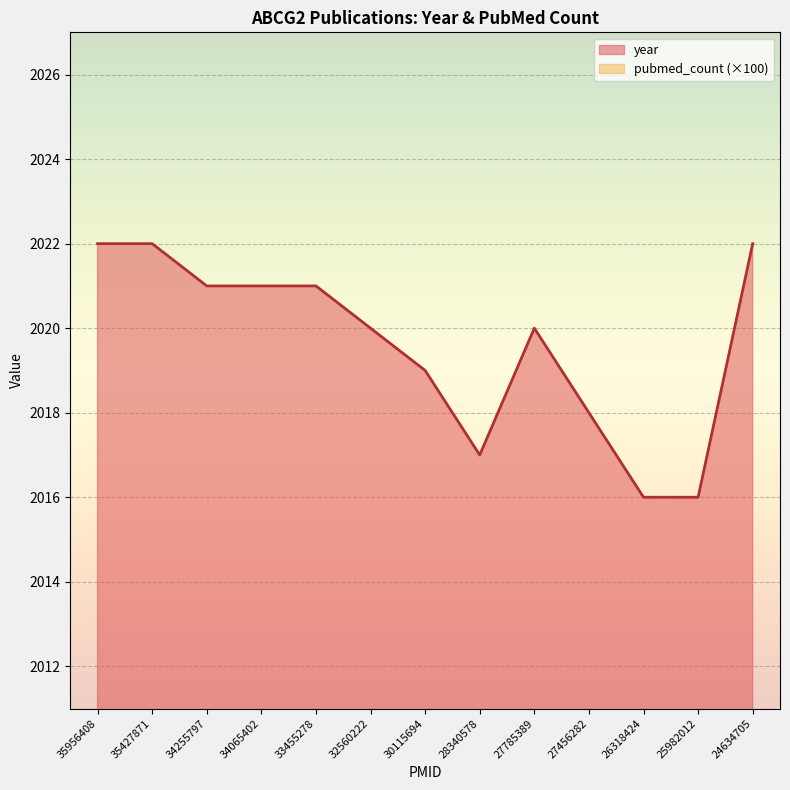

Reading left to right, what are all the values shown in this chart?

2022	2022	2021	2021	2021	2020	2019	2017	2020	2018	2016	2016	2022